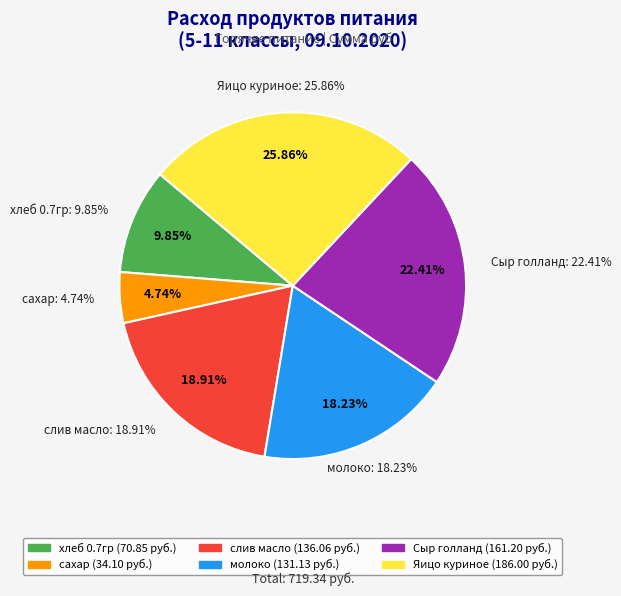

What percentage is NOT represented by сахар?

95.3%